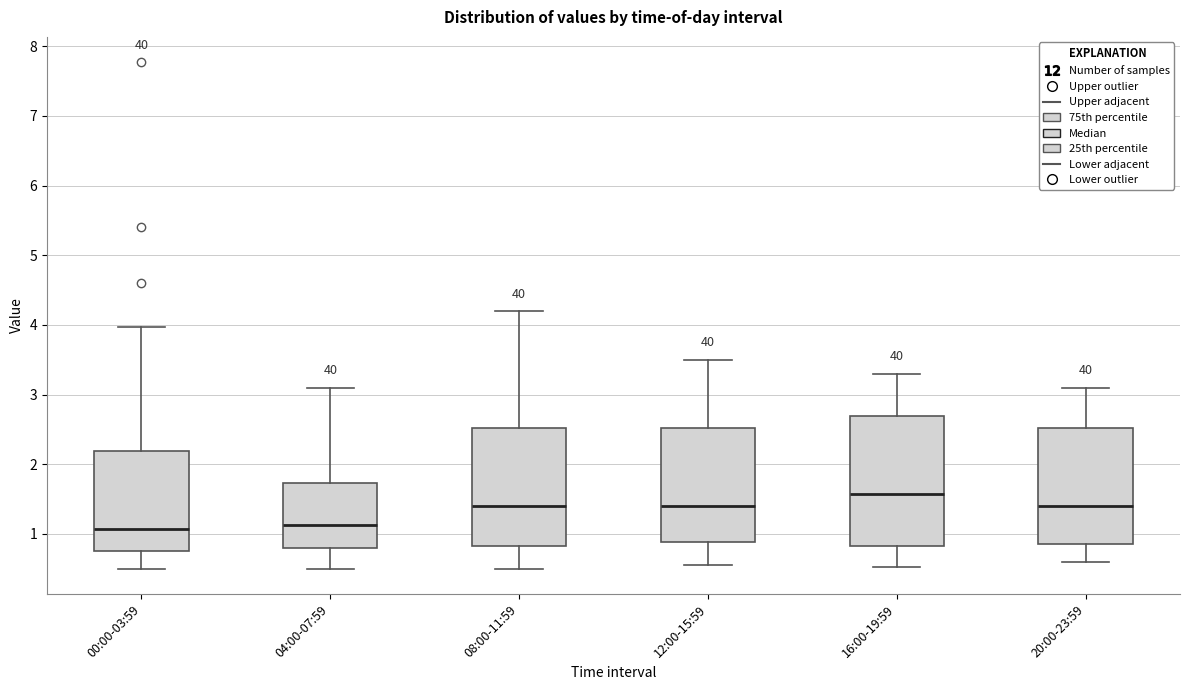

Reading left to right, read every box against the y-axis: the position of its median line, the range the box covers, and the ends of its whiskers. The values are not printed on the chart, so give them approximately, as read against the axis.

00:00-03:59: median 1.1, box 0.8 to 2.2, whiskers 0.5 to 4.0
04:00-07:59: median 1.1, box 0.8 to 1.7, whiskers 0.5 to 3.1
08:00-11:59: median 1.4, box 0.8 to 2.5, whiskers 0.5 to 4.2
12:00-15:59: median 1.4, box 0.9 to 2.5, whiskers 0.6 to 3.5
16:00-19:59: median 1.6, box 0.8 to 2.7, whiskers 0.5 to 3.3
20:00-23:59: median 1.4, box 0.9 to 2.5, whiskers 0.6 to 3.1